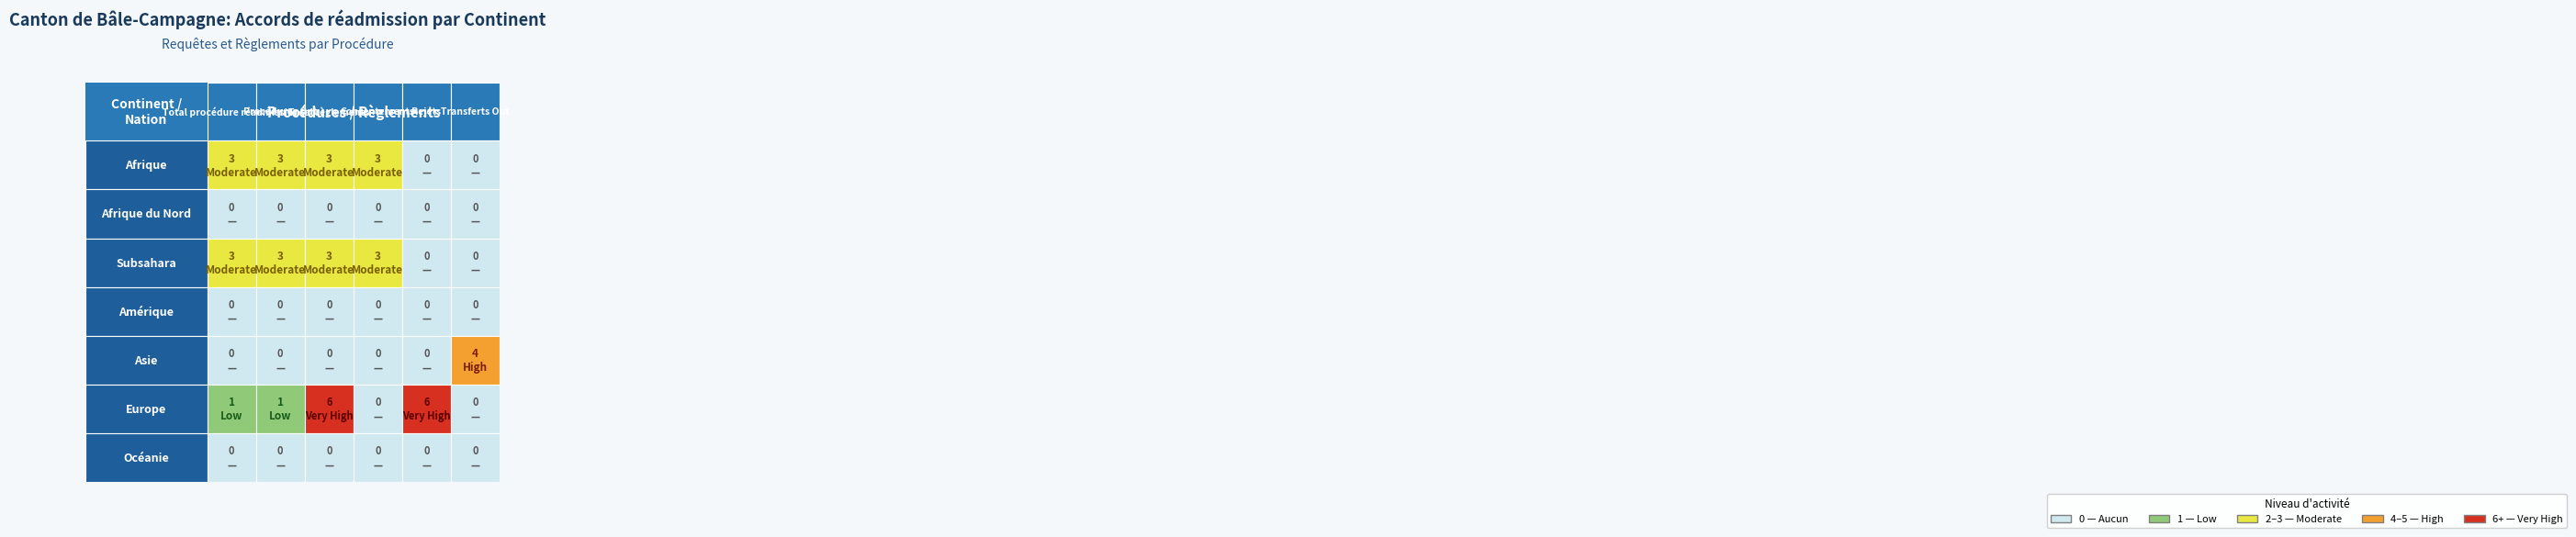

The value of Océanie at 1 is 0. True or false?

True